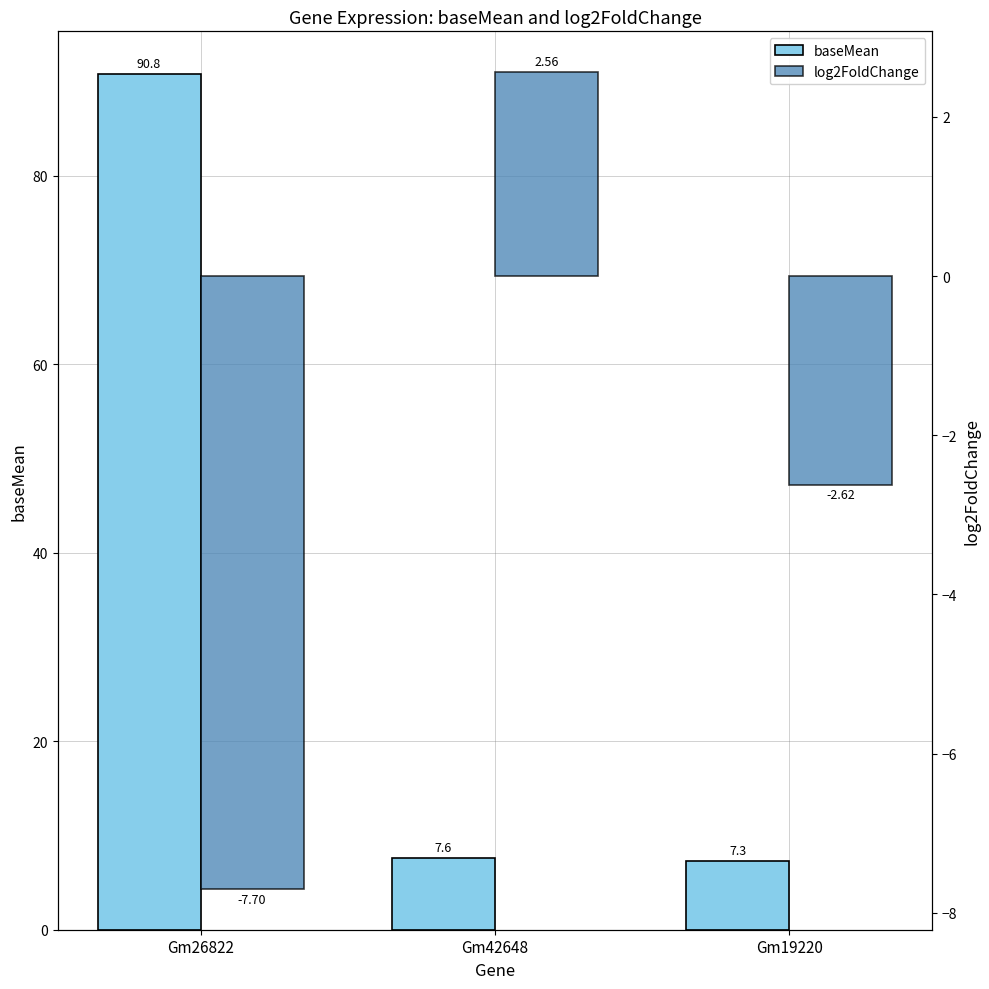

Rank the categories by log2FoldChange value from highest to lowest.

Gm42648, Gm19220, Gm26822